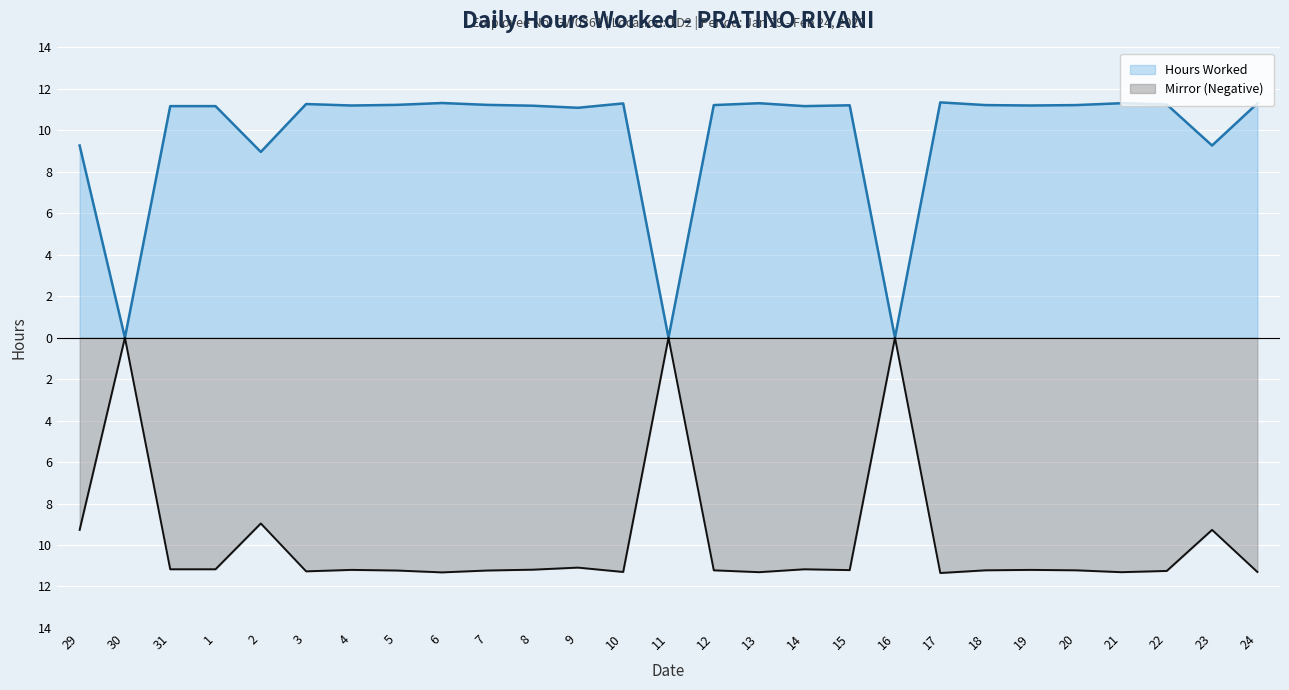

What is the average value of the Mirror (Negative) series?

-9.8